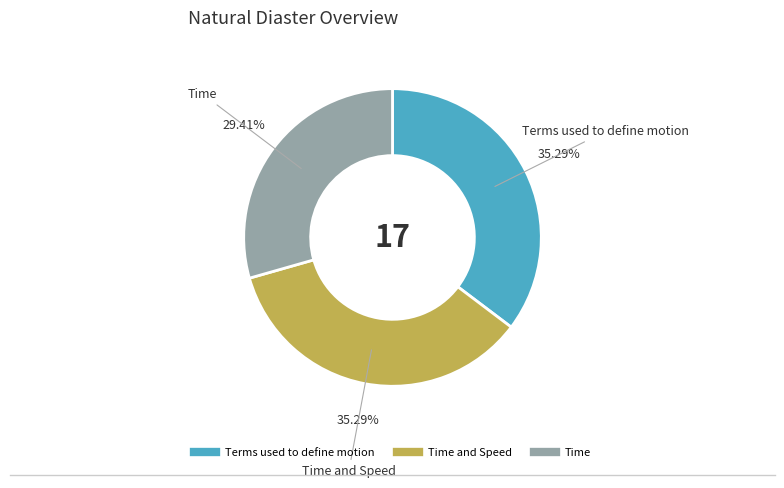

Does any single category account for the majority?

No